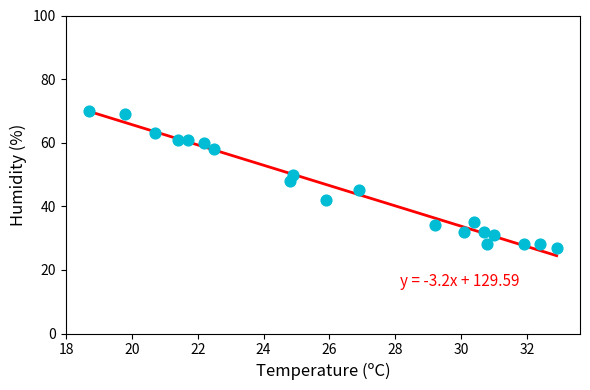

What is the range of Y values (max minus min)?

43